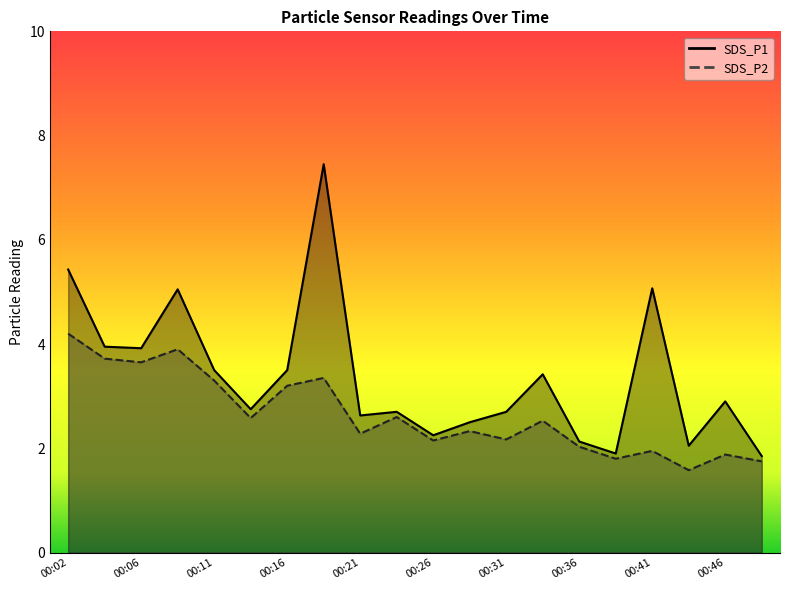

True or false: SDS_P2 has a value of 1.8 at 00:48.

True